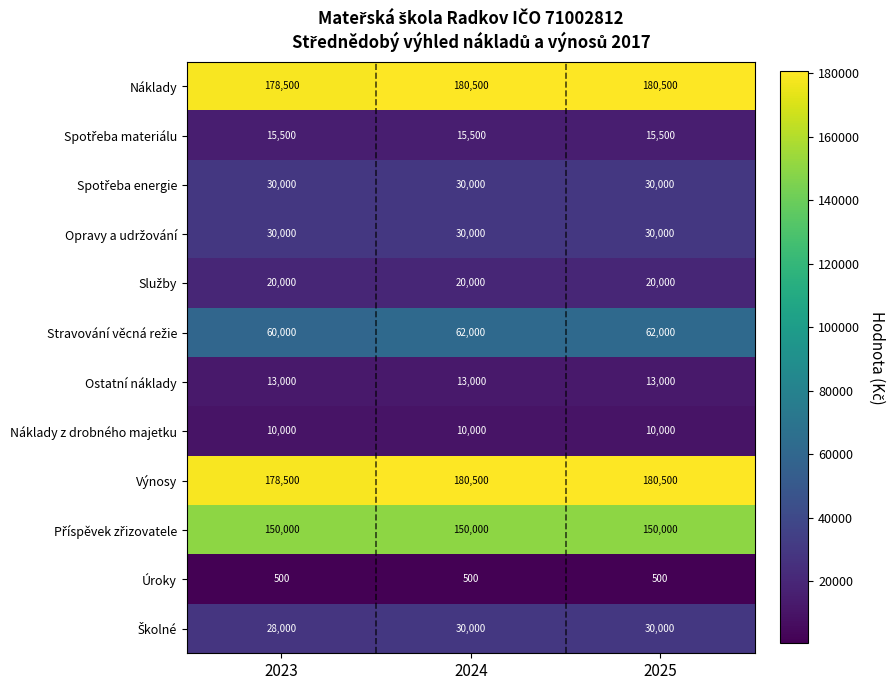

Read the Náklady value at 2023.

178500